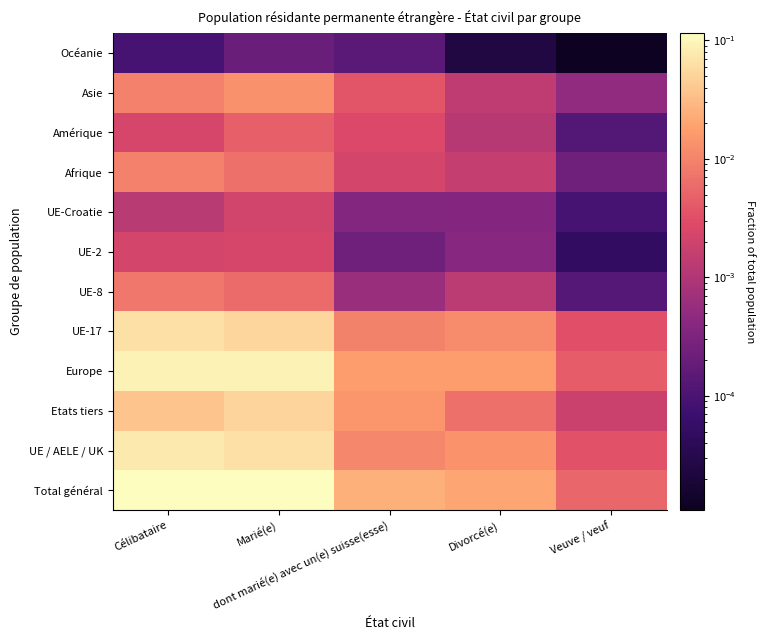

What is the greatest value displayed?

0.1